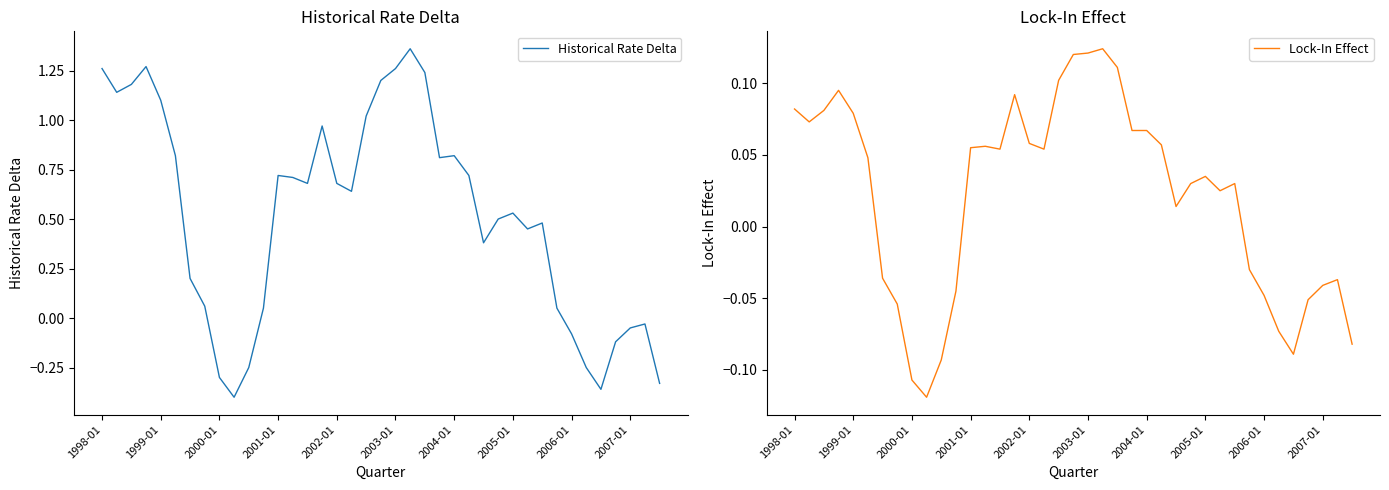

What is the difference between the second highest and second lowest values in the Historical Rate Delta series?

1.6